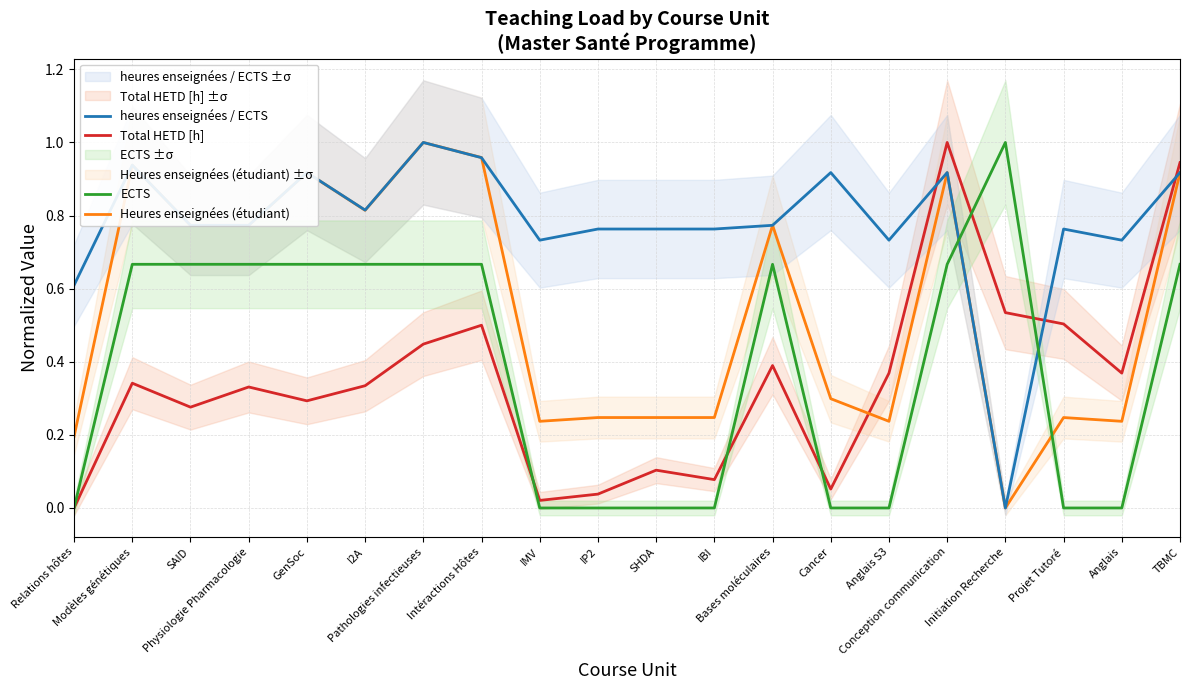

What is the difference between the maximum and minimum values in the Total HETD [h] series?

1.0